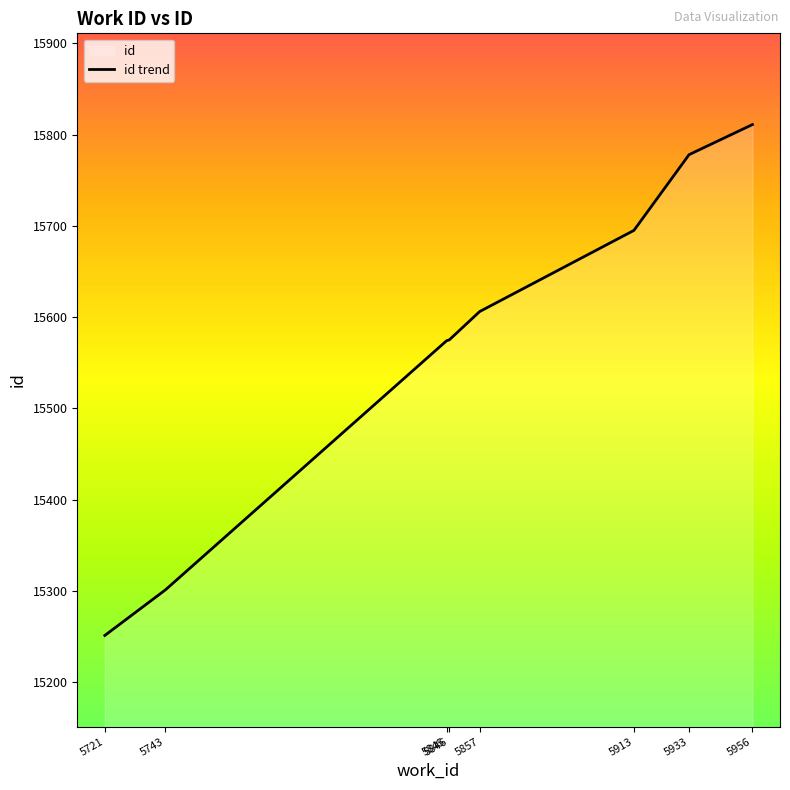

The chart shows a value of 15695 at 5913. True or false?

True